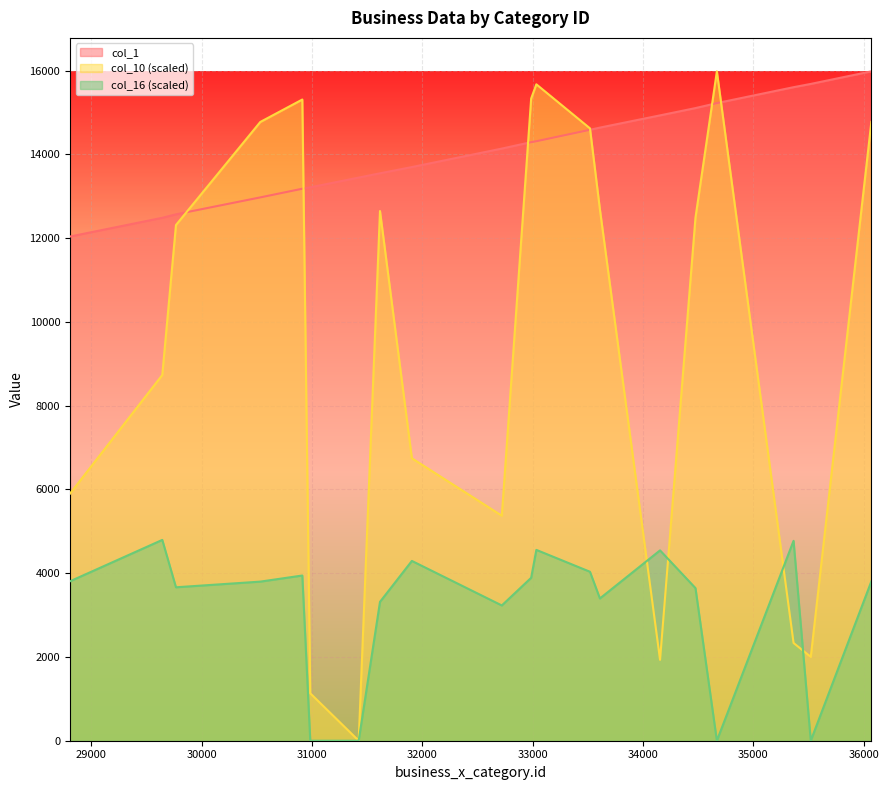

Reading left to right, list all the values displayed in this chart.

col_1: 12037.0	12484.0	12567.0	12971.0	13178.0	13211.0	13444.0	13546.0	13695.0	14136.0	14290.0	14312.0	14585.0	14637.0	14929.0	15103.0	15222.0	15602.0	15680.0	15980.0
col_10: 5899.6	8731.1	12311.5	14771.2	15307.5	1132.3	0.0	12645.2	6743.0	5371.9	15332.1	15670.6	14619.0	12684.7	1931.3	12487.3	15980.0	2333.6	2001.8	14772.0
col_16: 3806.4	4794.0	3663.1	3798.1	3944.0	0.0	0.0	3315.0	4292.3	3229.2	3889.4	4555.8	4033.6	3396.3	4544.1	3643.9	0.0	4772.1	0.0	3804.3